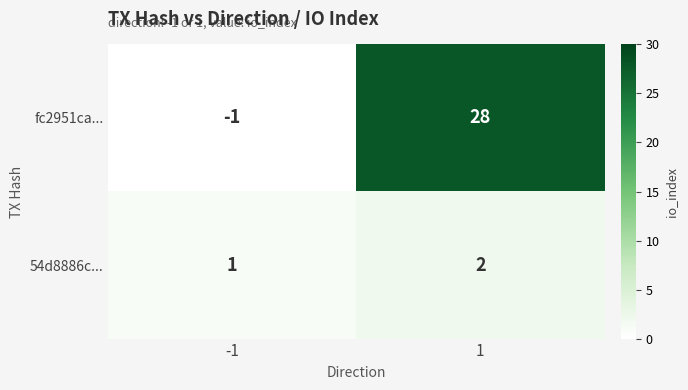

List the labels in order of 54d8886c... value, largest first.

1, -1